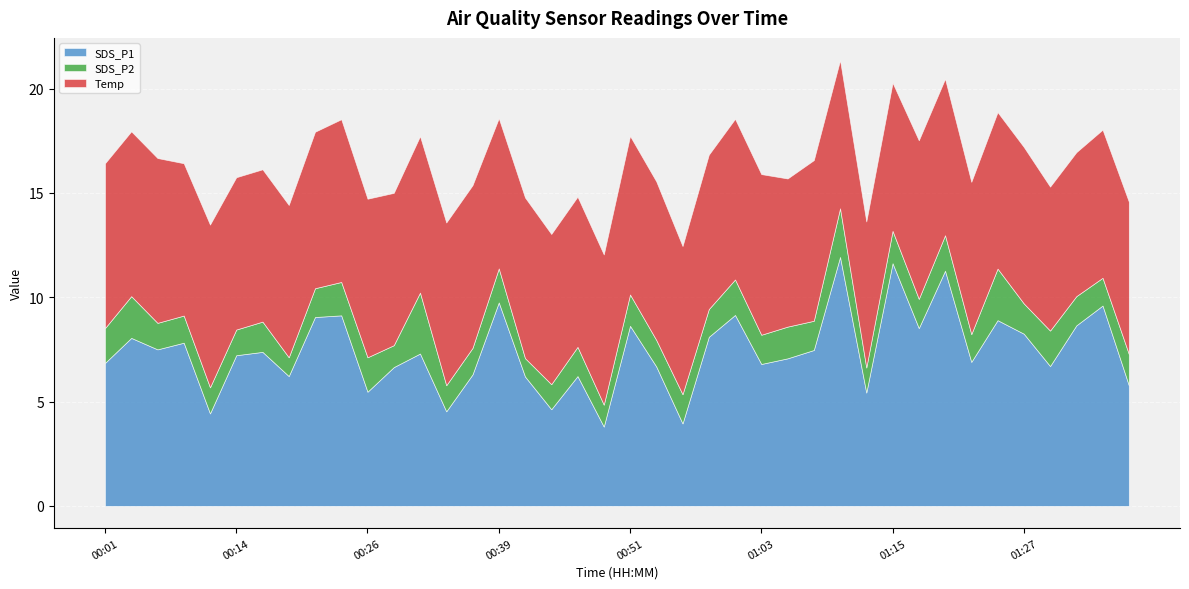

True or false: SDS_P2 and Temp intersect in this chart.

False